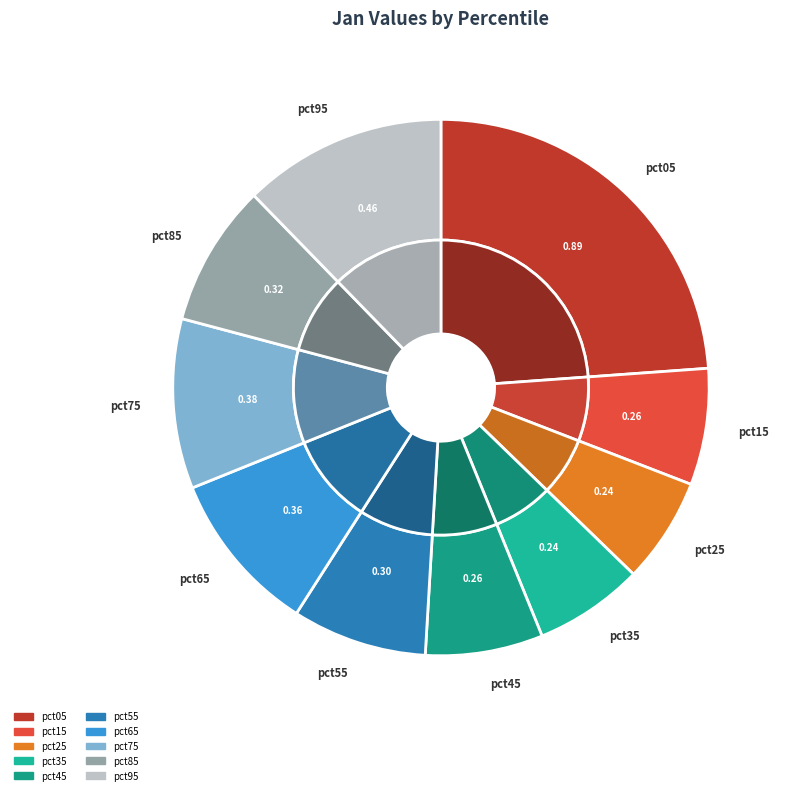

Which slice is the largest?

pct05